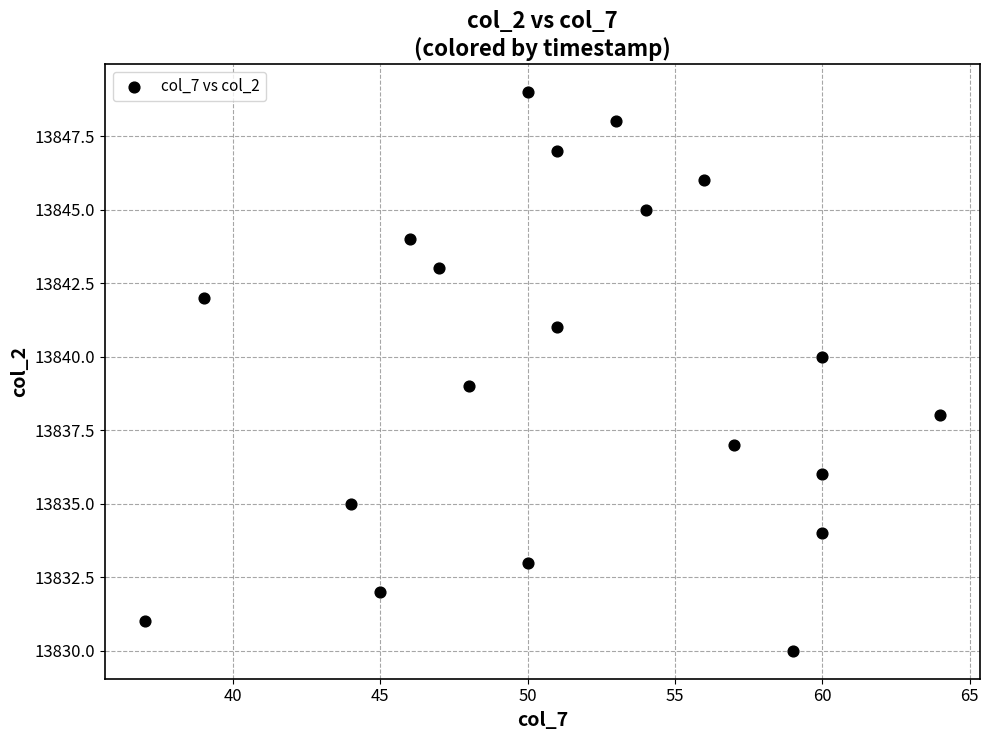

What is the range of X values (max minus min)?

27